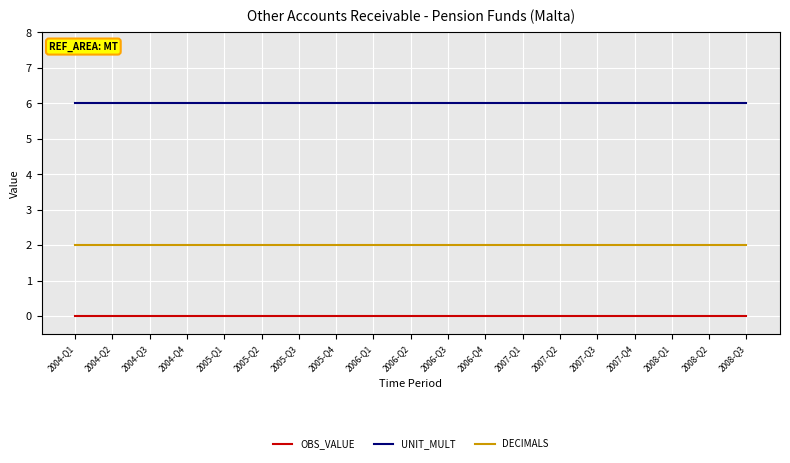

List the series in order of their overall mean, lowest first.

OBS_VALUE, DECIMALS, UNIT_MULT